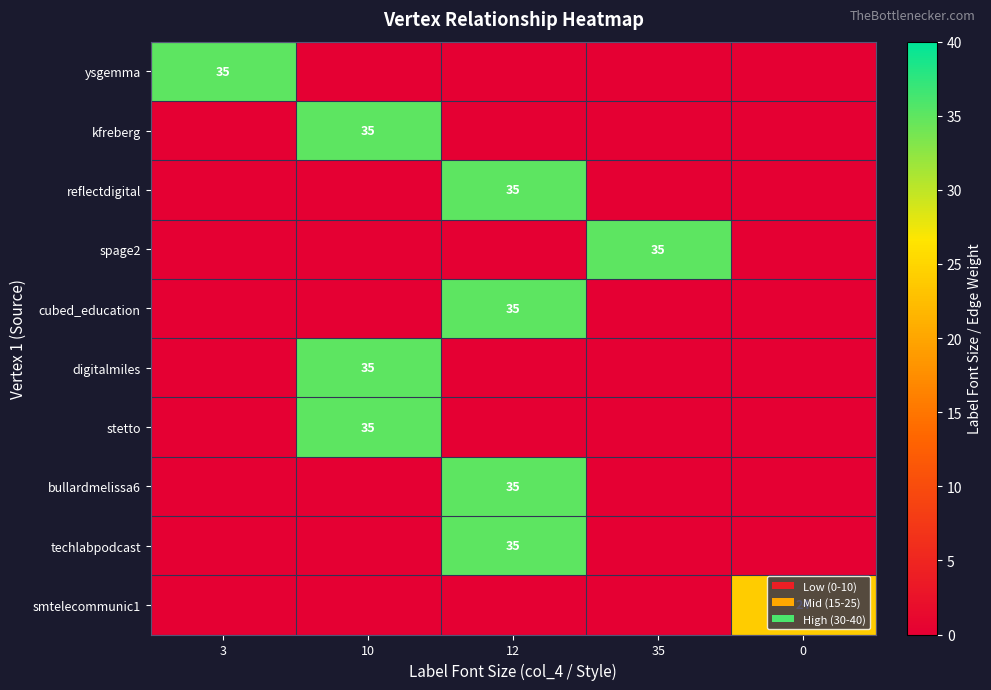

Which series has the largest range (max minus min)?

ysgemma